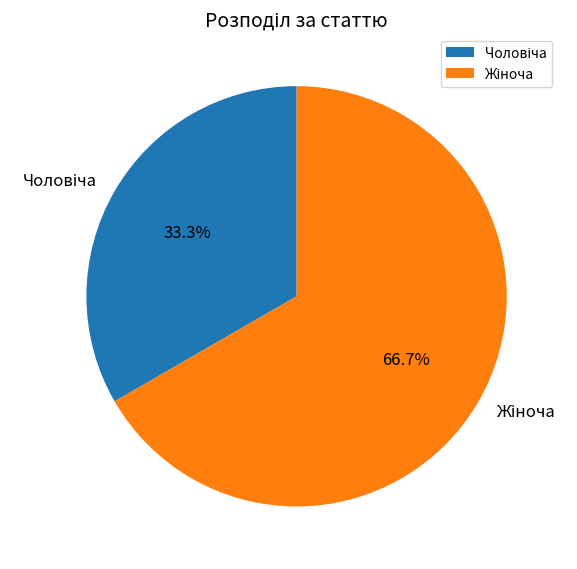

Does any single category account for the majority?

Yes